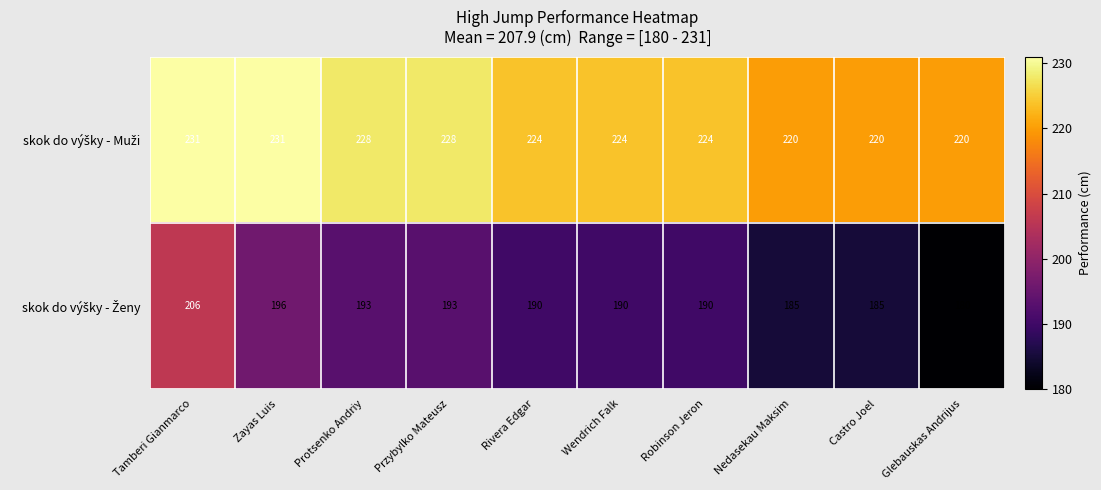

What is the smallest value displayed?

180